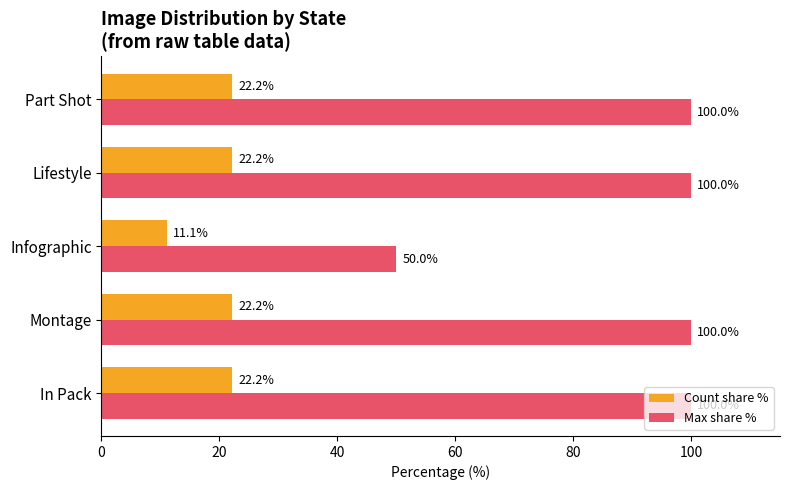

Which series has the largest range (max minus min)?

Max share %